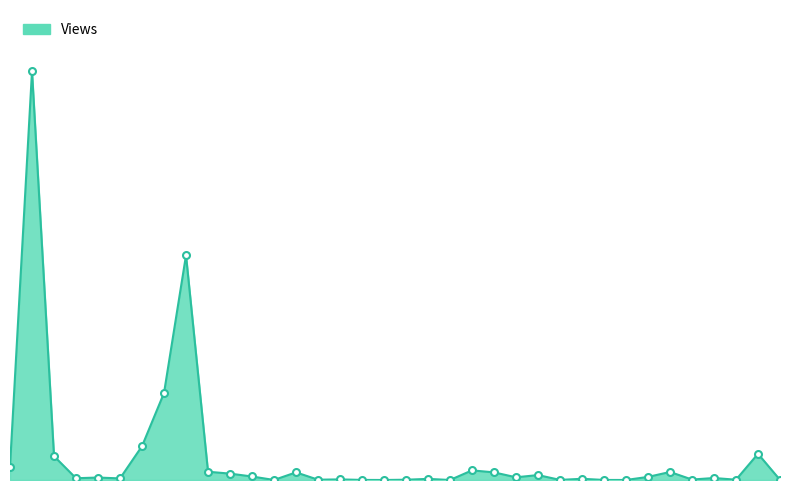

Does the chart display data point markers on the line(s)?

No